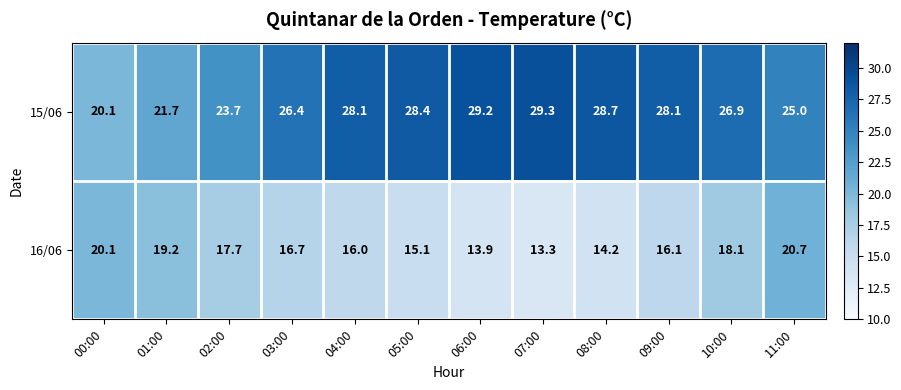

Reading left to right, list all the values displayed in this chart.

15/06: 20.1	21.7	23.7	26.4	28.1	28.4	29.2	29.3	28.7	28.1	26.9	25.0
16/06: 20.1	19.2	17.7	16.7	16.0	15.1	13.9	13.3	14.2	16.1	18.1	20.7